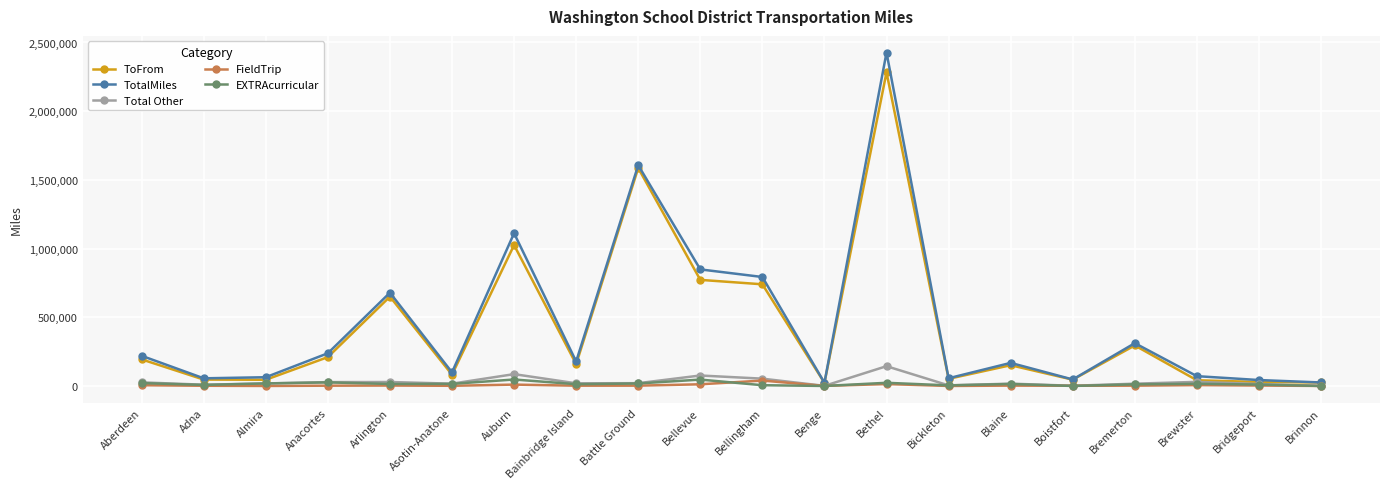

What is the highest value of the EXTRAcurricular series?

47012